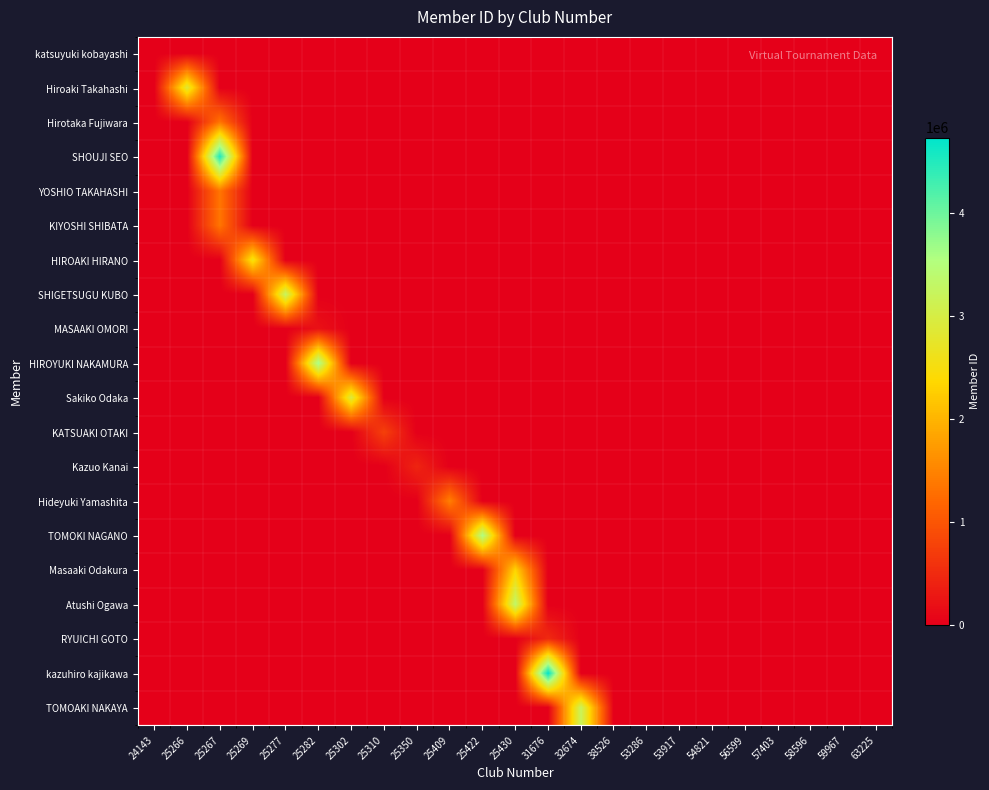

Which has a higher value, 63225 or 53917?

63225